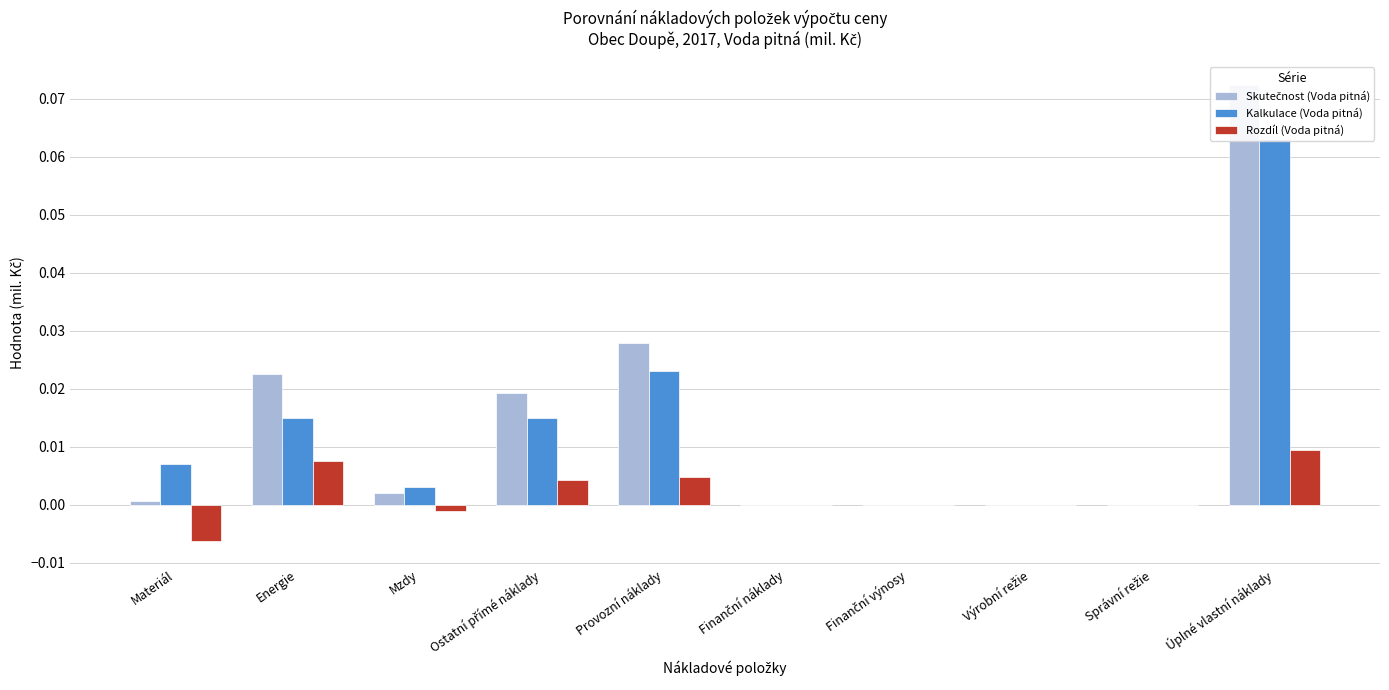

What is the label of the 6th bar from the right?

Provozní náklady